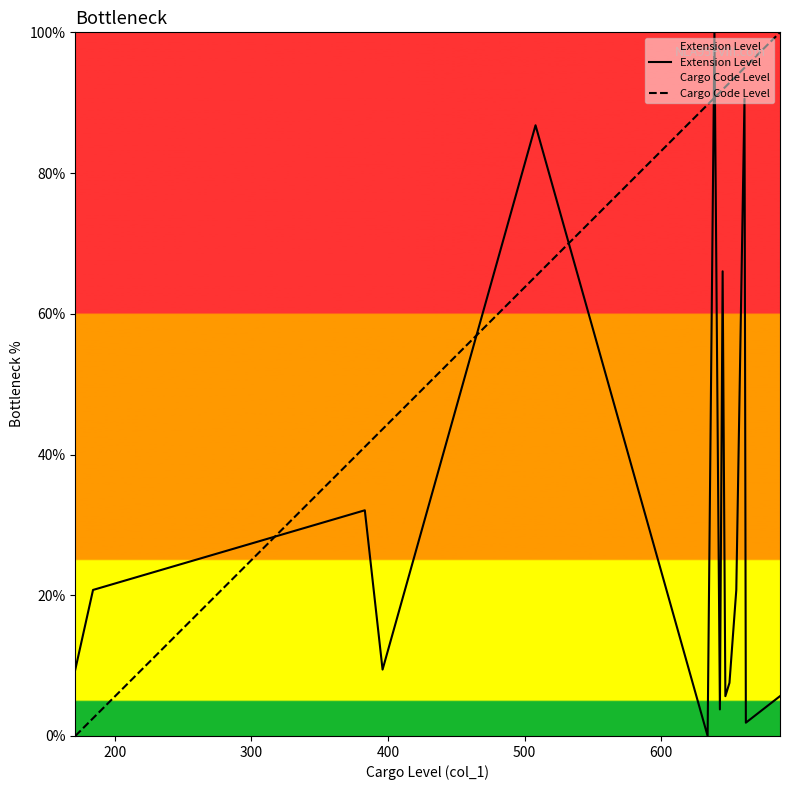

Which series ends up on top after the final intersection of Extension Level and Cargo Code Level?

Cargo Code Level